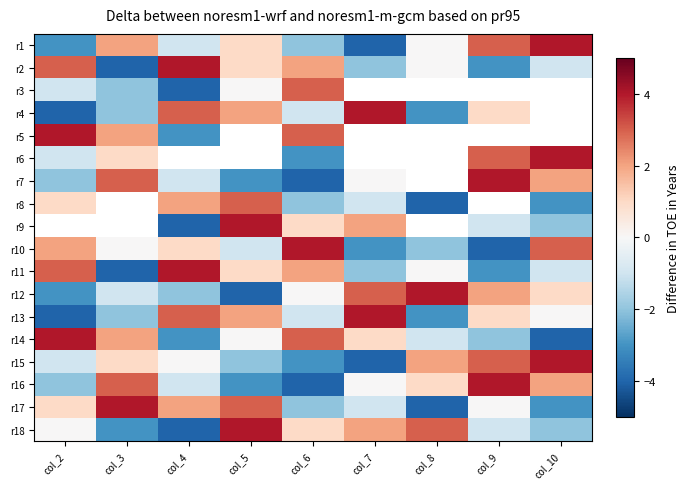

Is it true that r12 equals 1.0 at col_10?

True